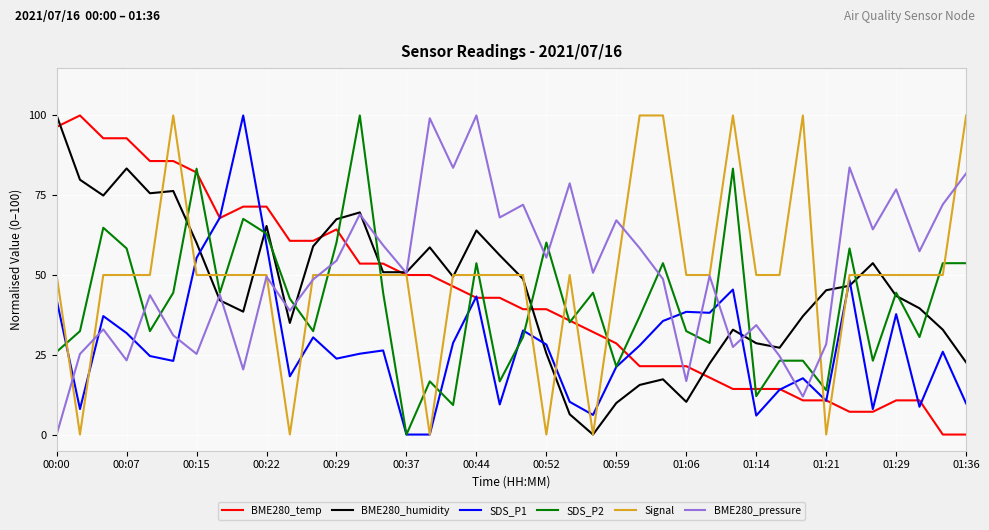

True or false: SDS_P1 and BME280_pressure cross at least once.

True